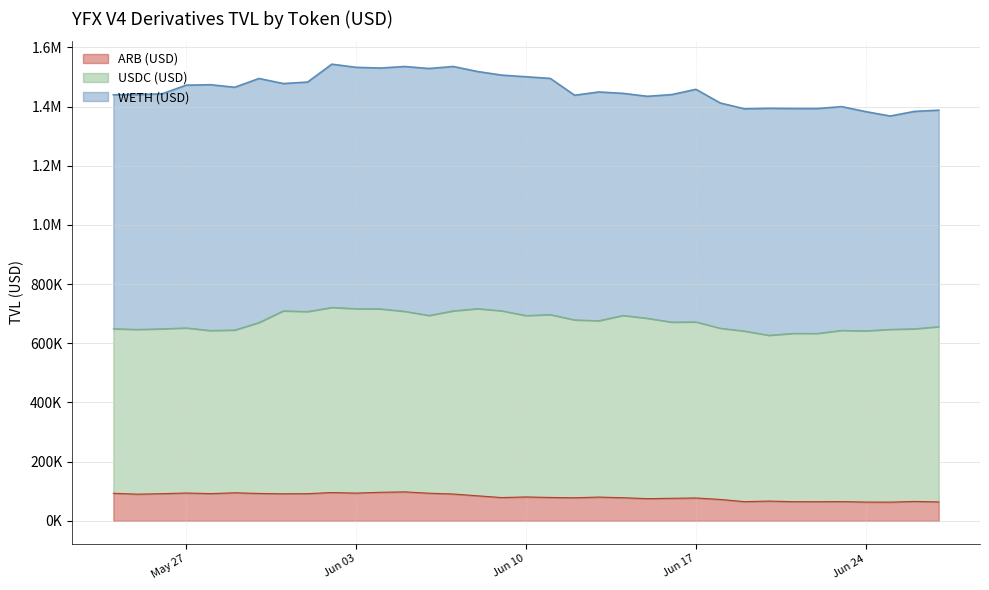

In ARB (USD), how many points are higher than both neighbors (excluding endpoints)?

10